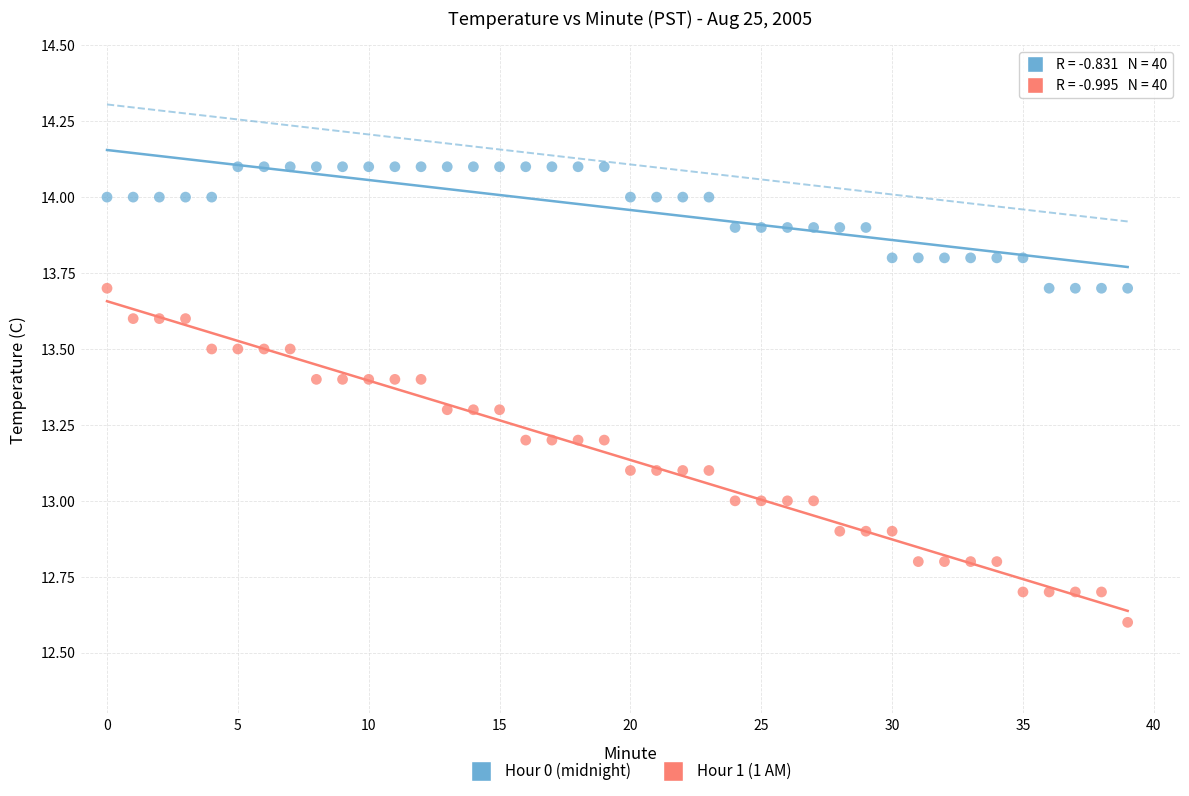

Which series has the largest Y range (max minus min)?

Hour 1 (1 AM)